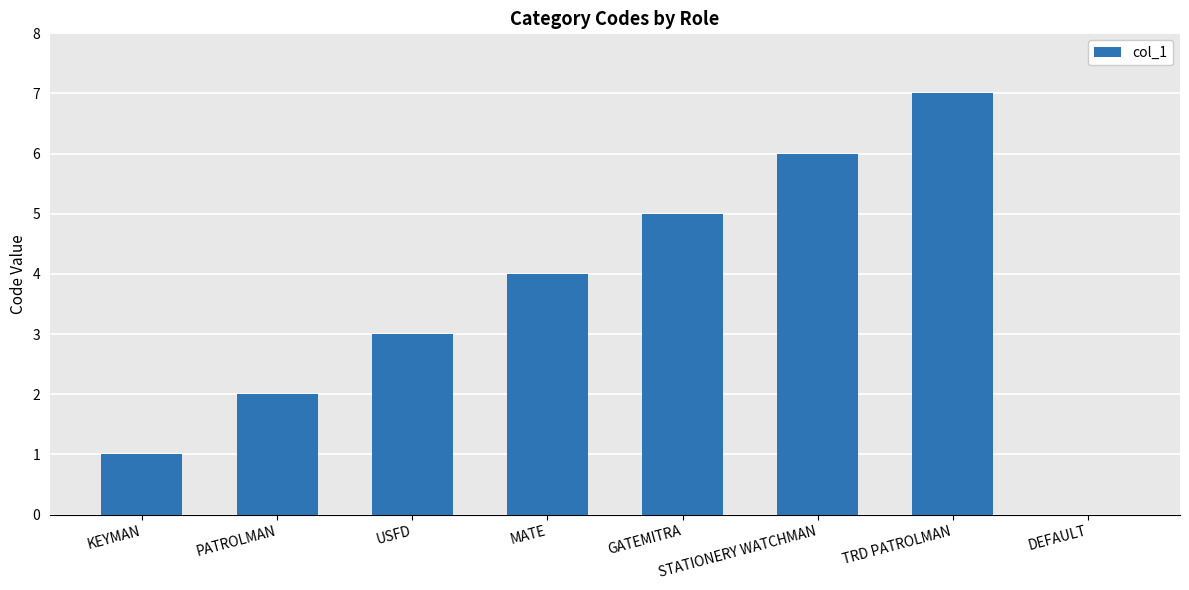

What is the sum of all values?

28